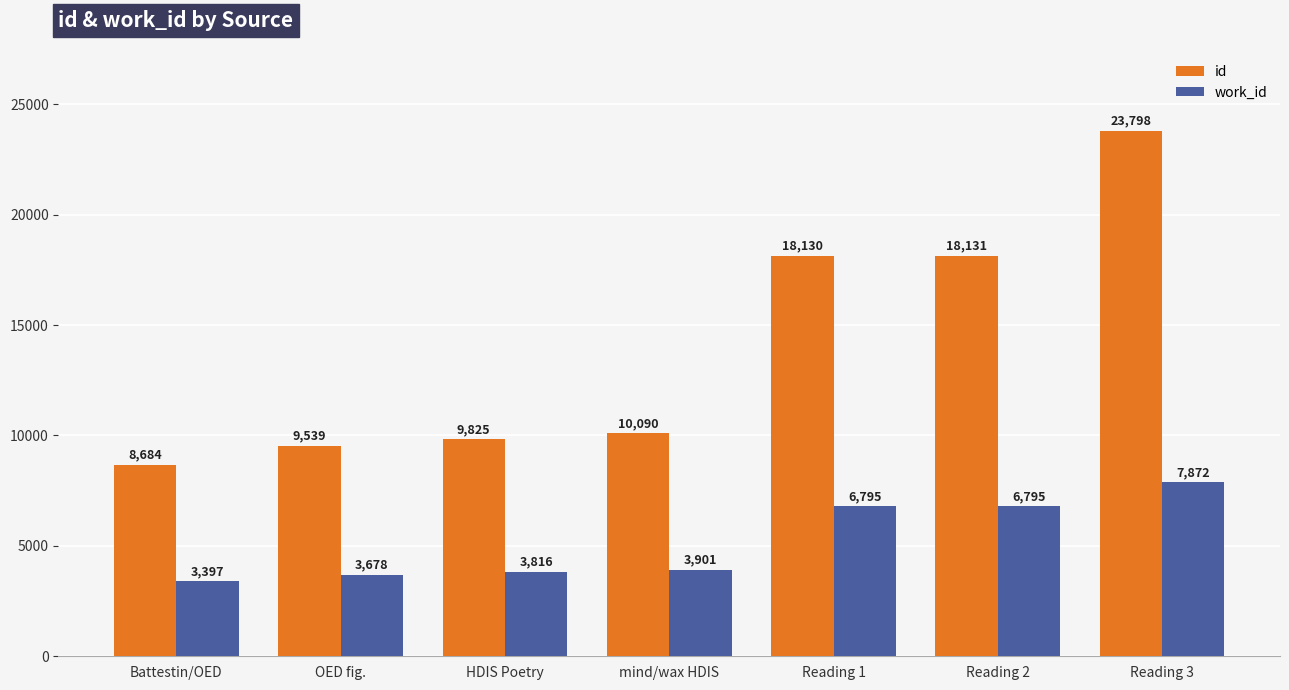

What is the sum of all id values?

98197